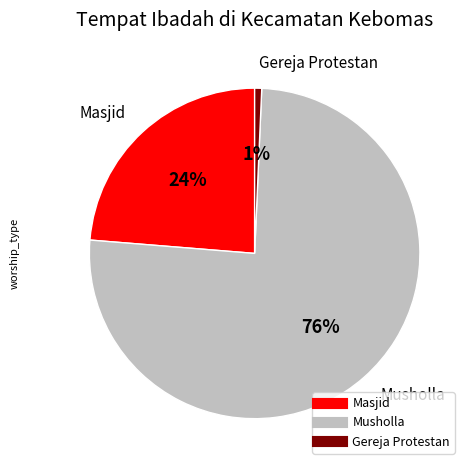

To the nearest percent, what is the average slice percentage?

33%